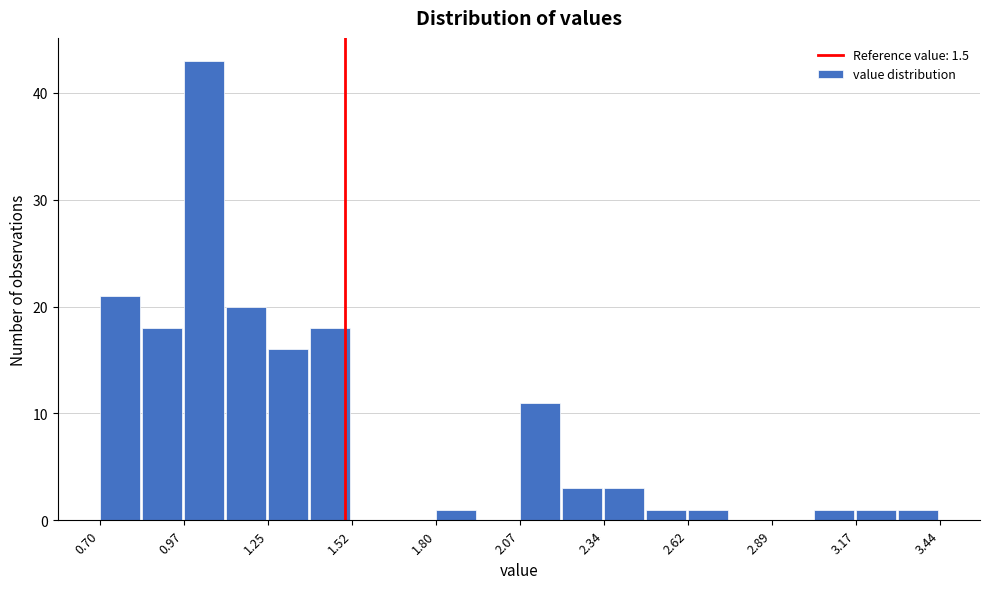

Around what value on the x-axis is the tallest bar? Give the approximate position of its centre, as read against the axis.

1.05